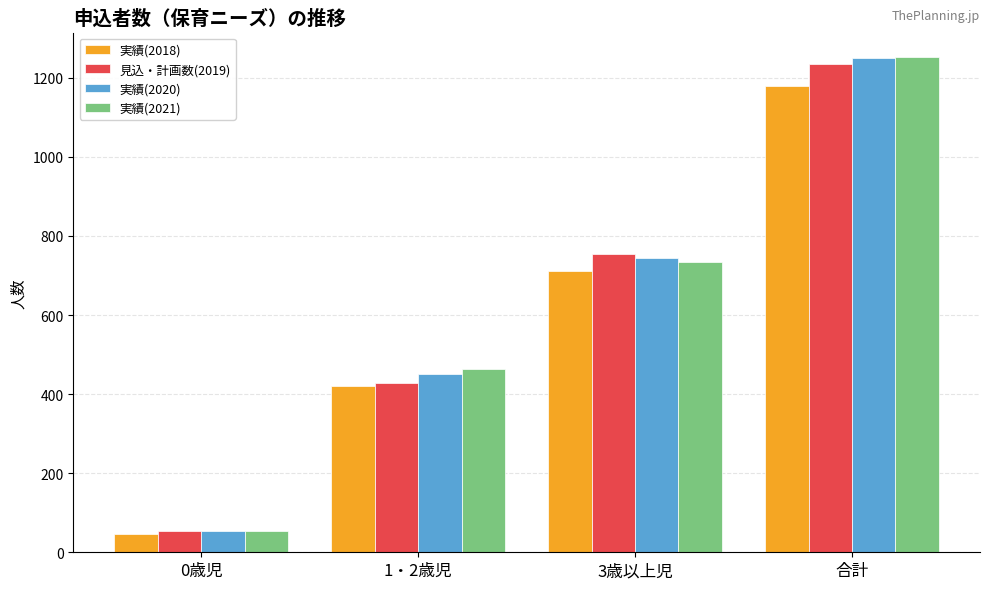

Which category has the lowest value across all series?

0歳児